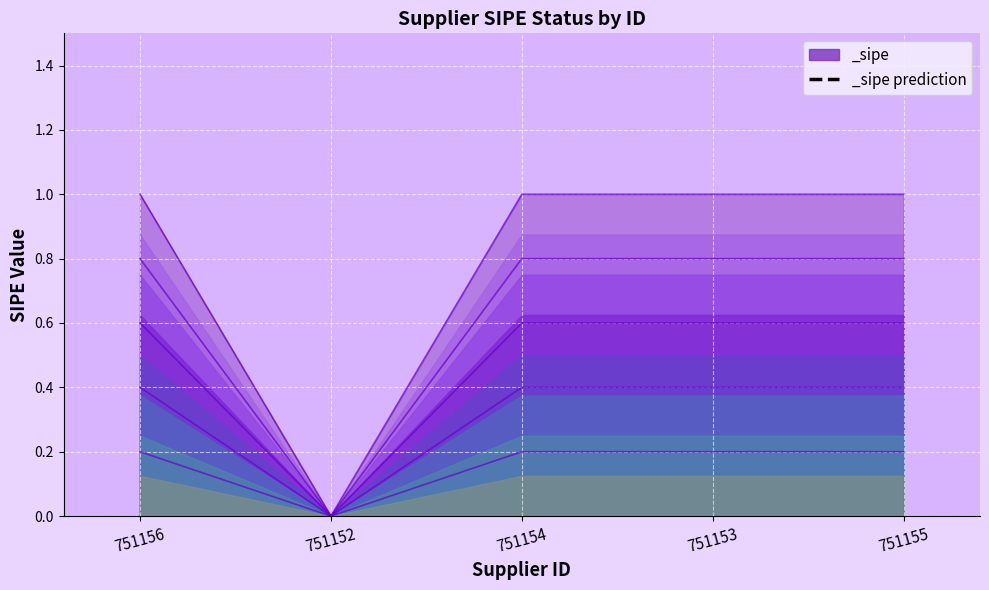

The value at 751153 is 0.2. True or false?

True